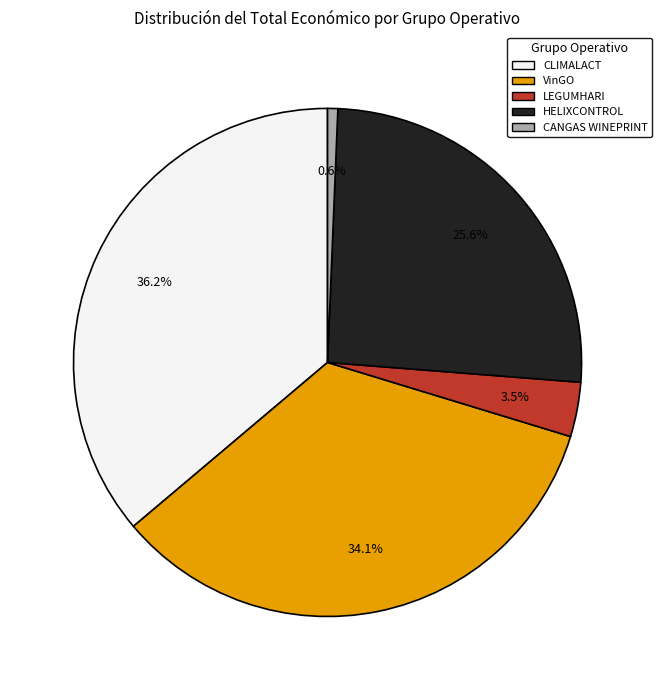

What is the smallest slice in the pie chart?

CANGAS WINEPRINT